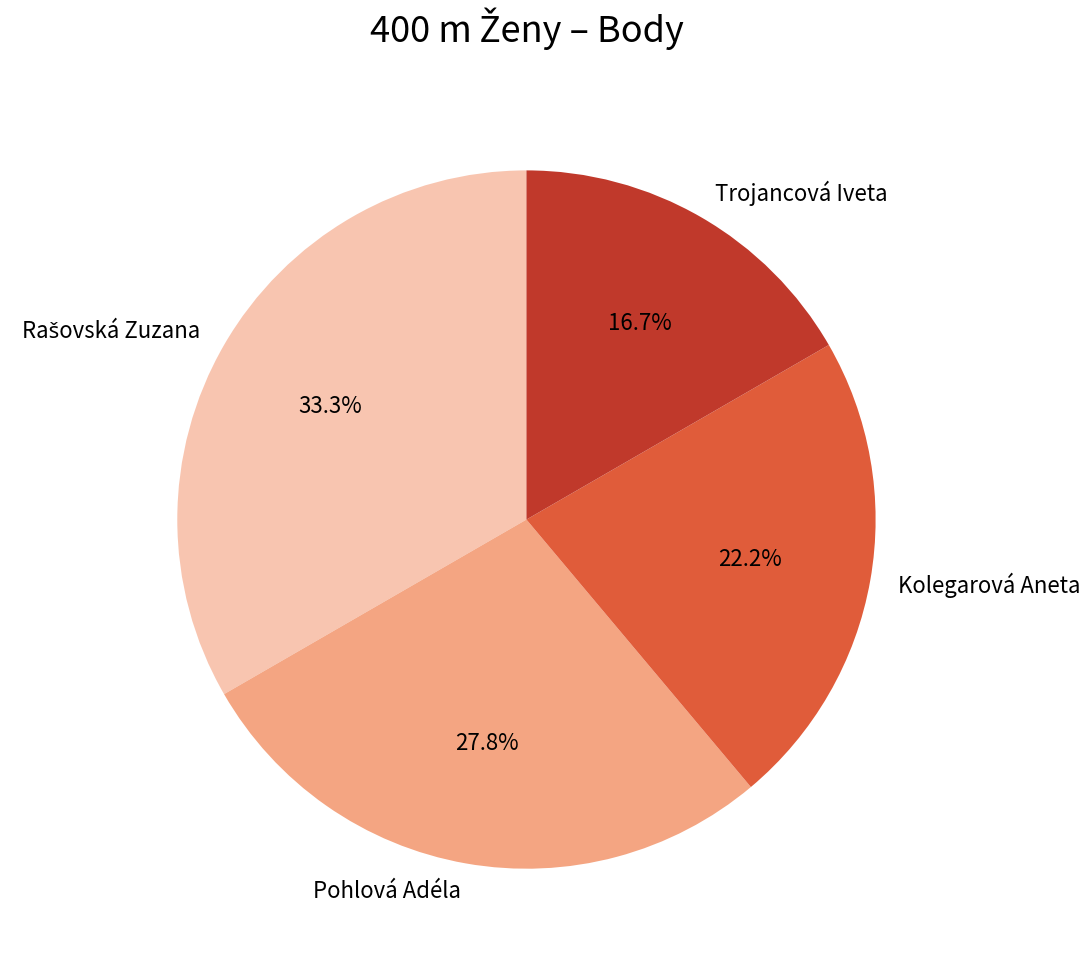

Does Kolegarová Aneta represent more than half of the total?

No